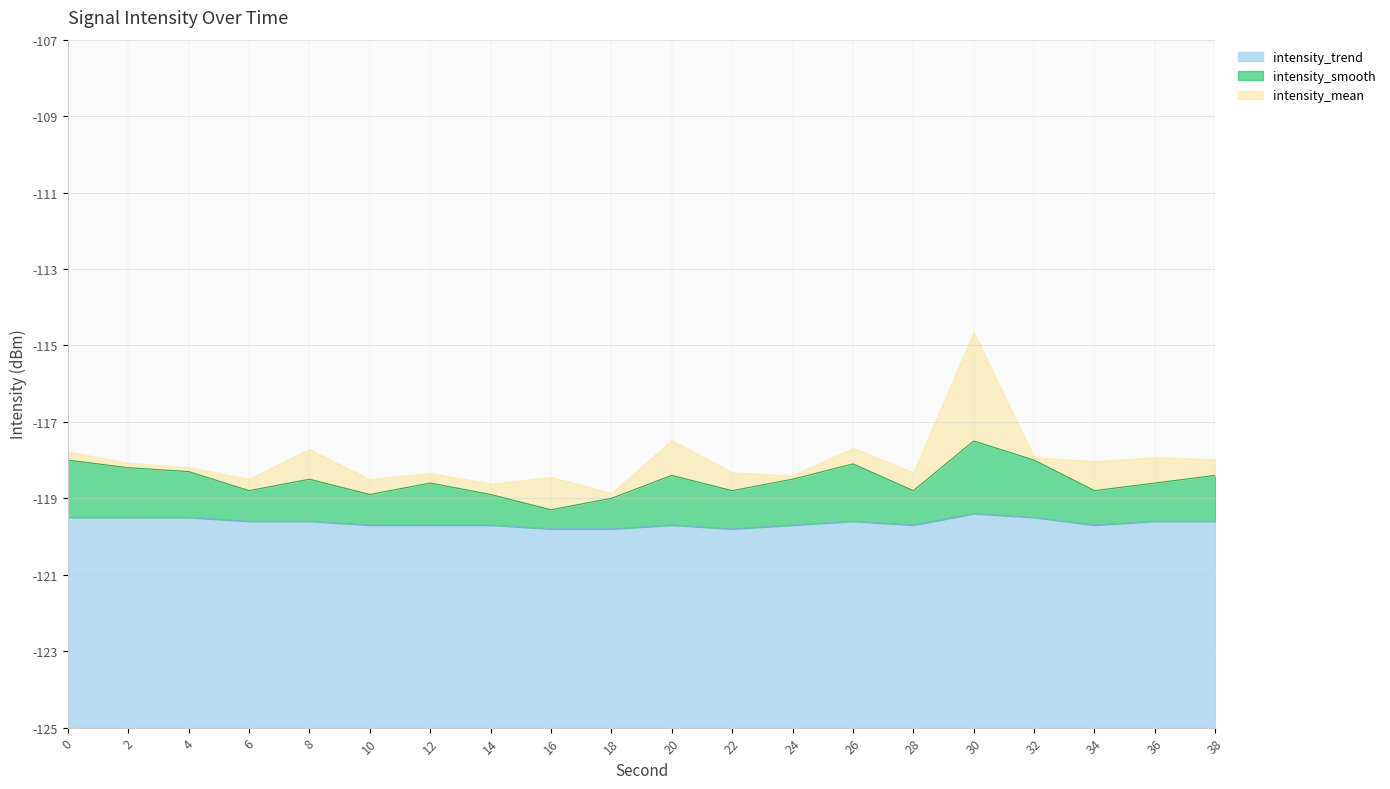

Does the chart have visible grid lines?

Yes